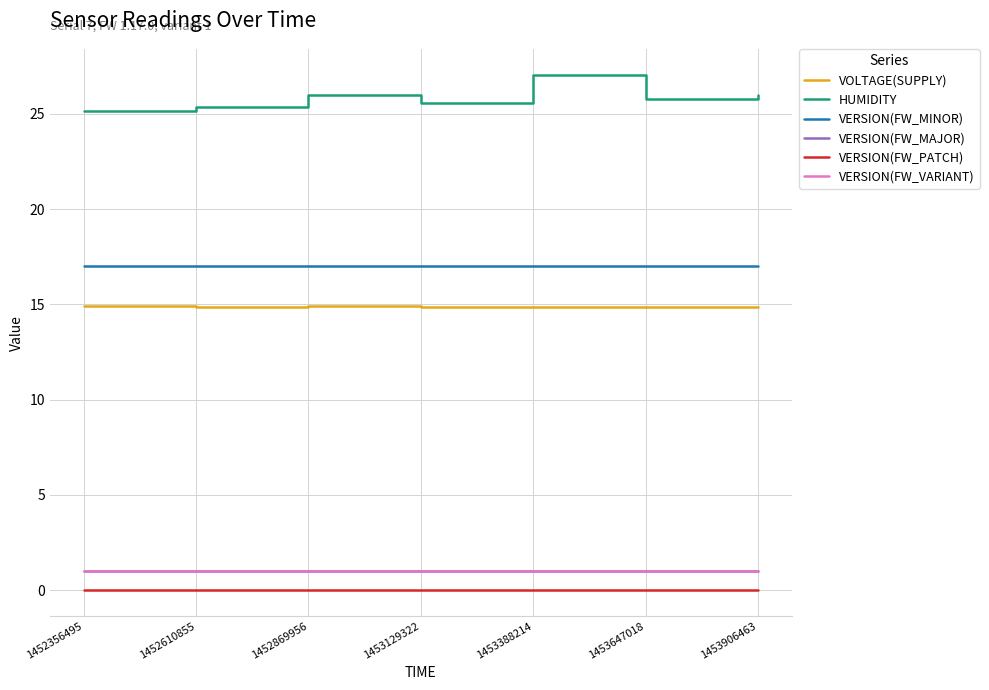

What is the value of the HUMIDITY point at the 6th from the left?

25.8